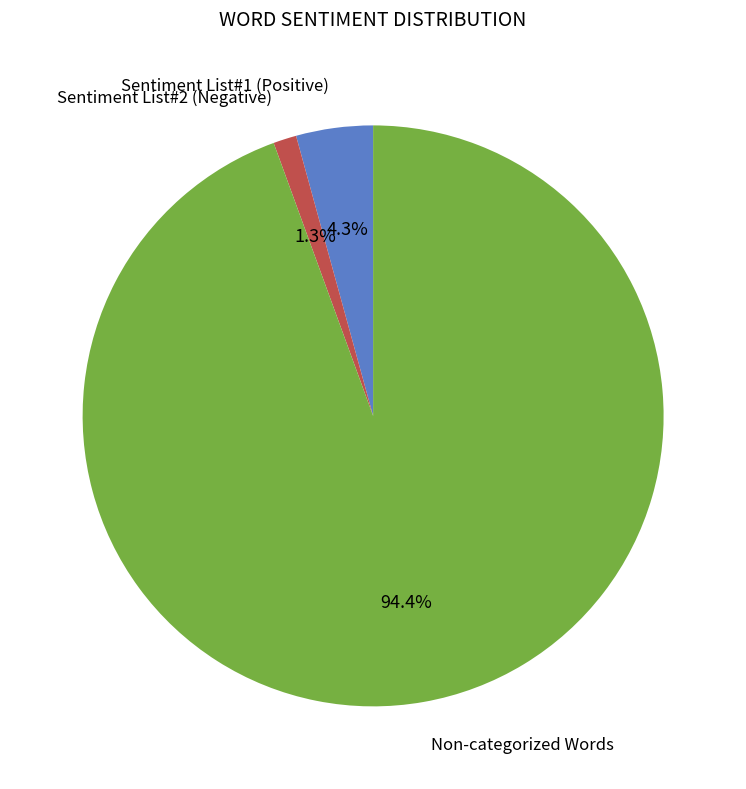

Which category has the biggest portion of the pie?

Non-categorized Words